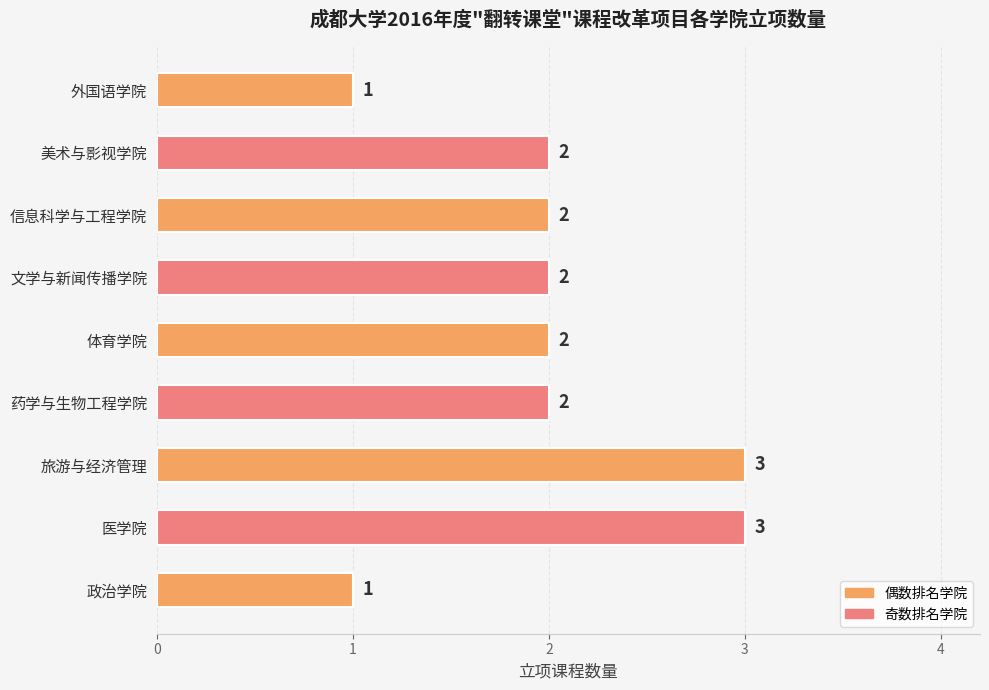

What is the difference between the second highest and minimum values?

2